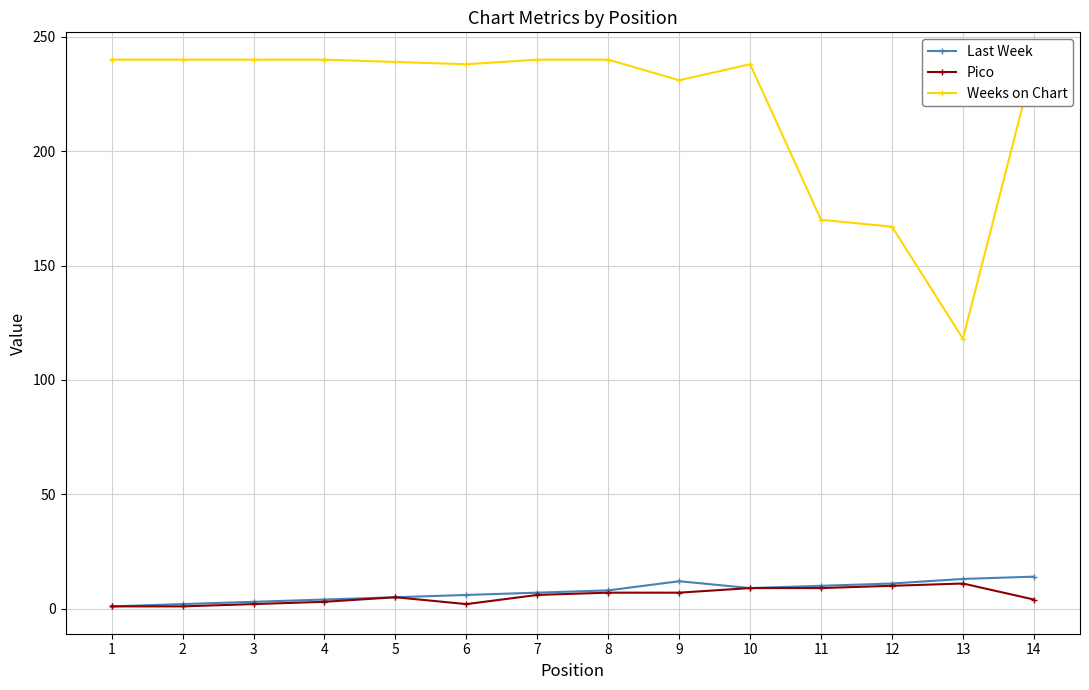

True or false: Weeks on Chart has a value of 280 at 12.

False